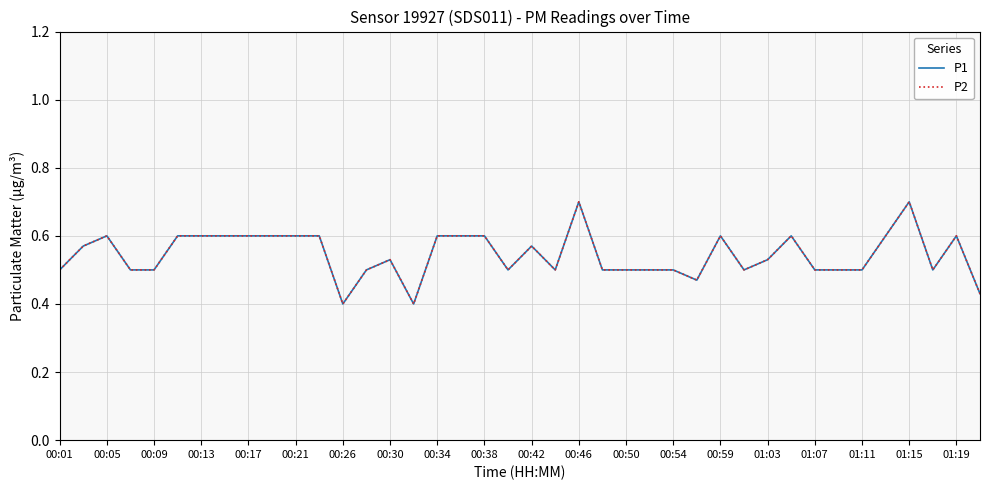

Is this an area chart (filled region under the line)?

No